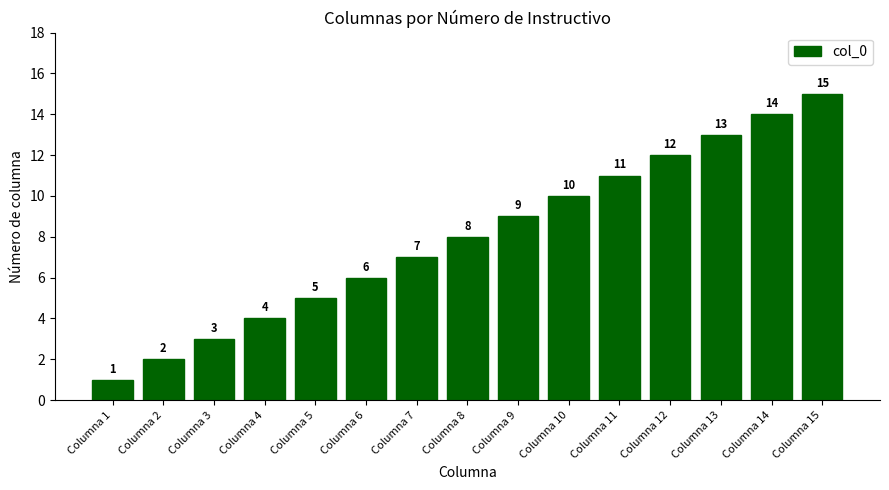

Rank the categories by value from highest to lowest.

Columna 15, Columna 14, Columna 13, Columna 12, Columna 11, Columna 10, Columna 9, Columna 8, Columna 7, Columna 6, Columna 5, Columna 4, Columna 3, Columna 2, Columna 1